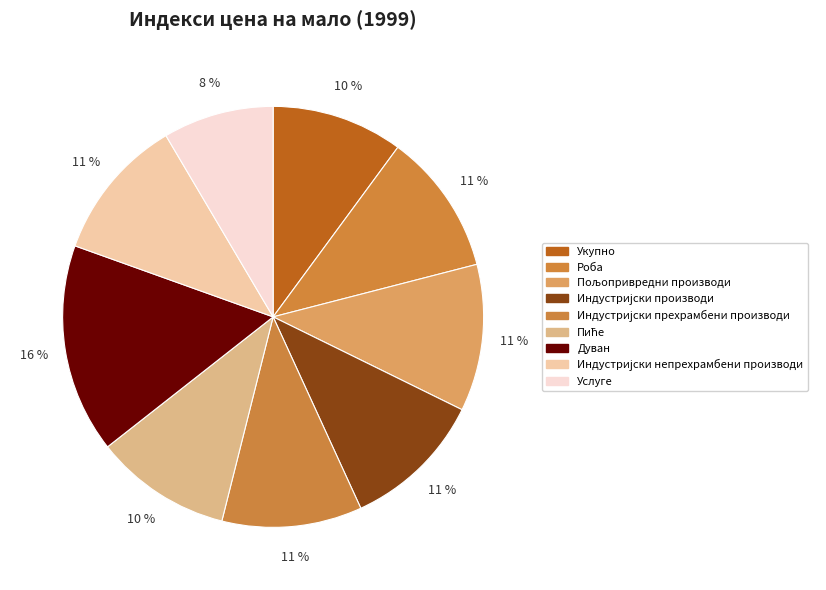

What is the largest slice in the pie chart?

Дуван